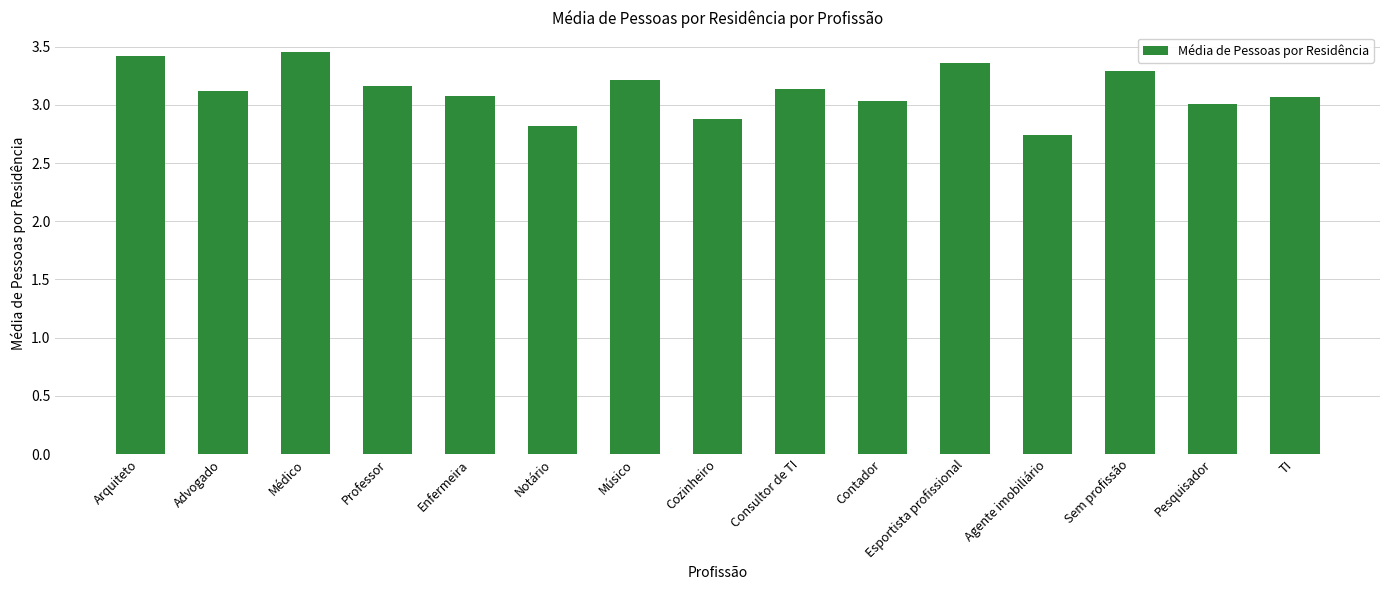

What is the change in value from Médico to Consultor de TI?

-0.3